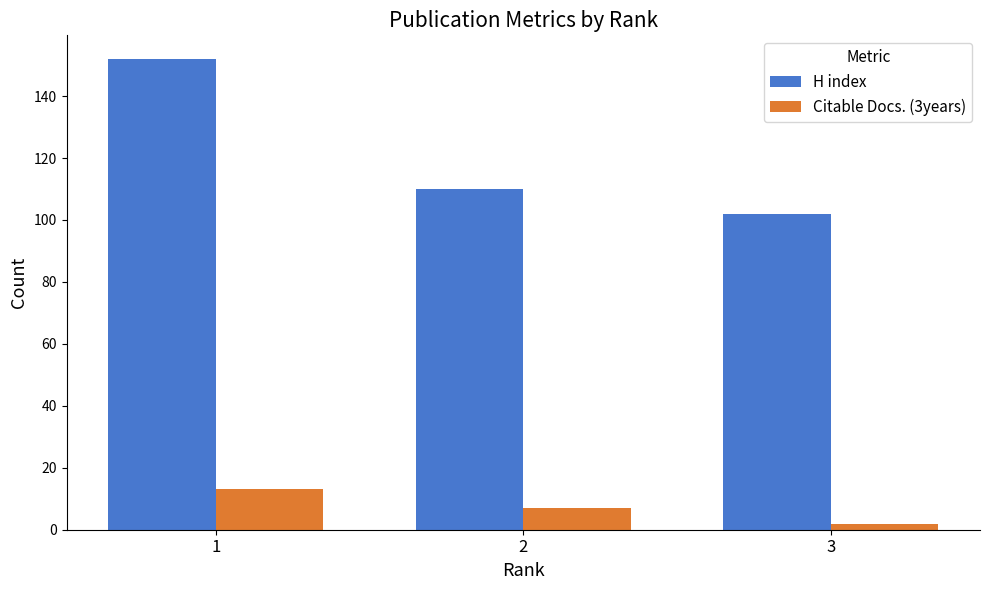

Rank the series at 2 from lowest to highest value.

Citable Docs. (3years), H index